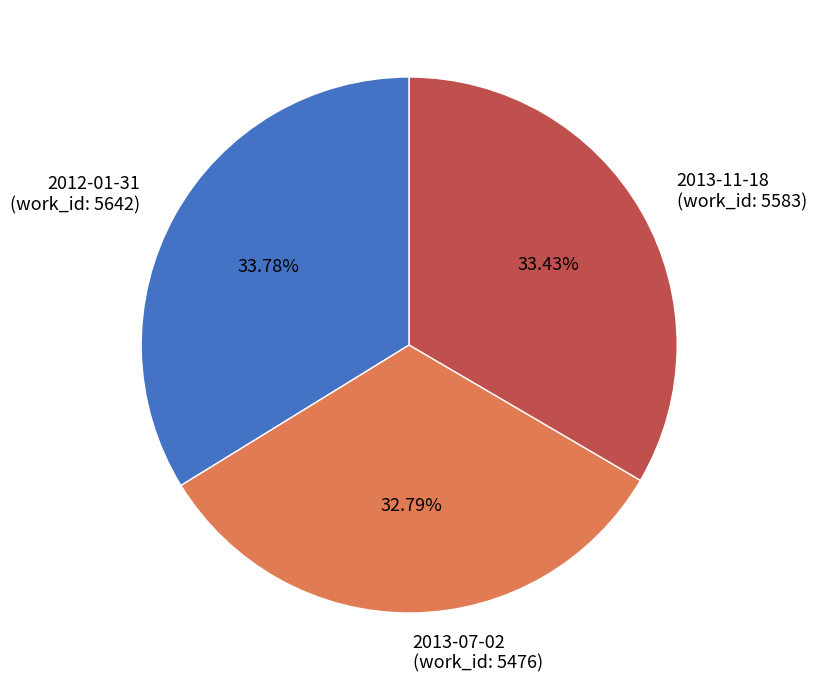

What percentage is the 2013-07-02 slice, to the nearest percent?

33%